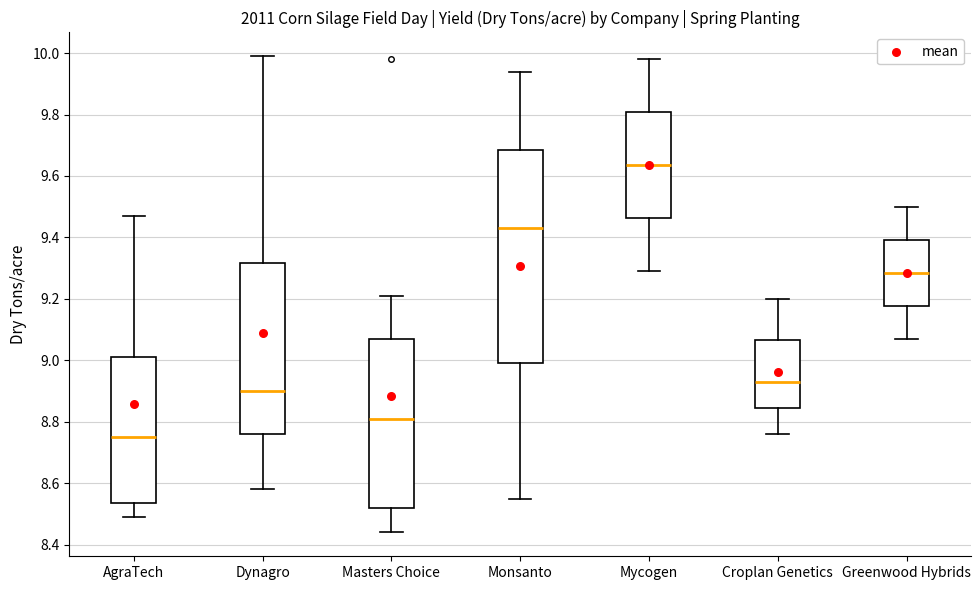

Comparing the boxes themselves (not the whiskers), which one is the tallest?

Monsanto